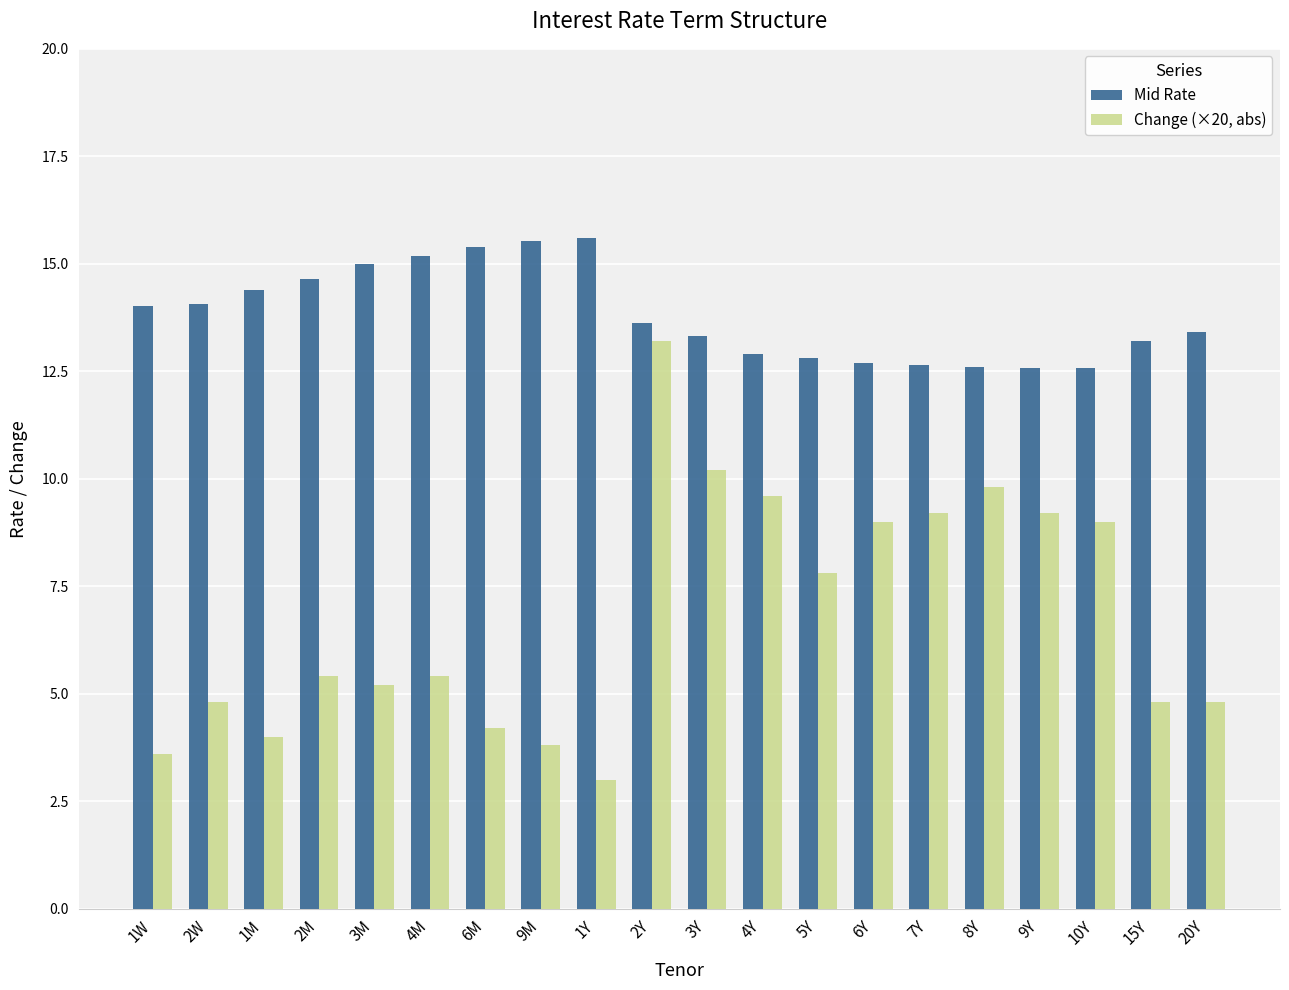

The Change (×20, abs) series shows 9.2 at 9Y. True or false?

True